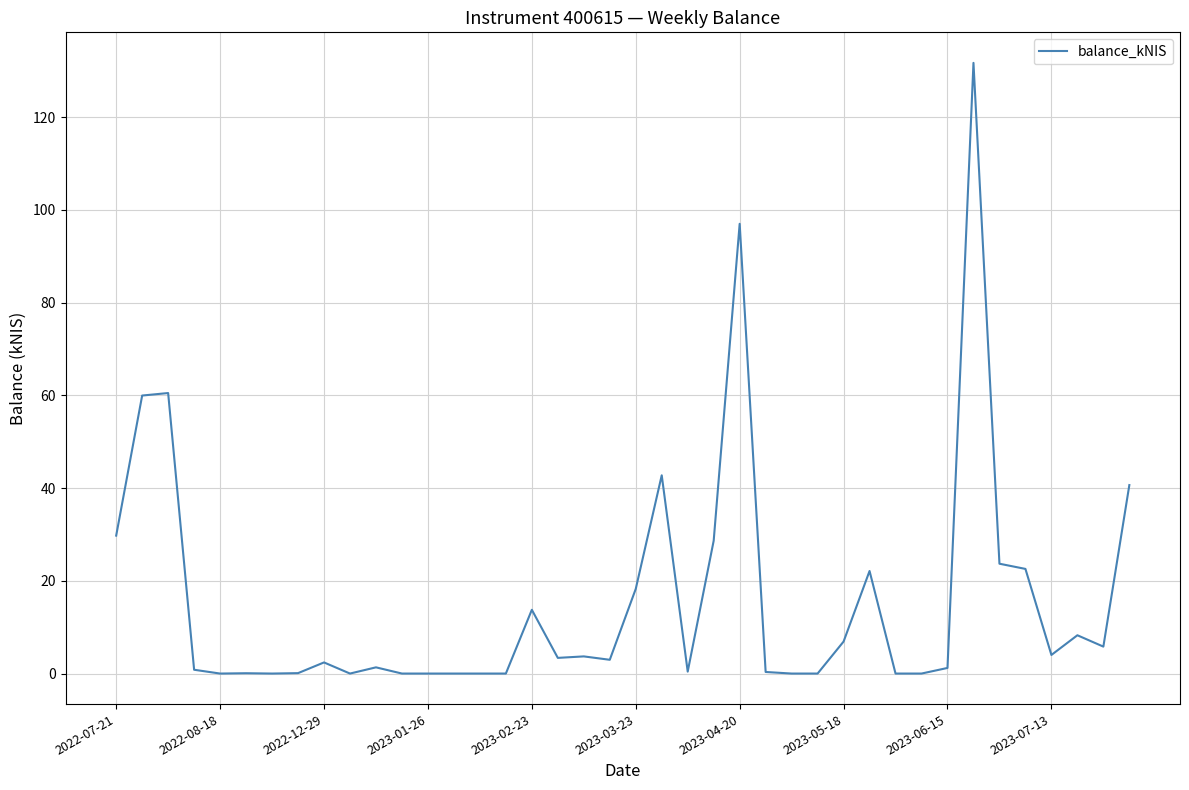

What is the maximum value shown in the chart?

131.7